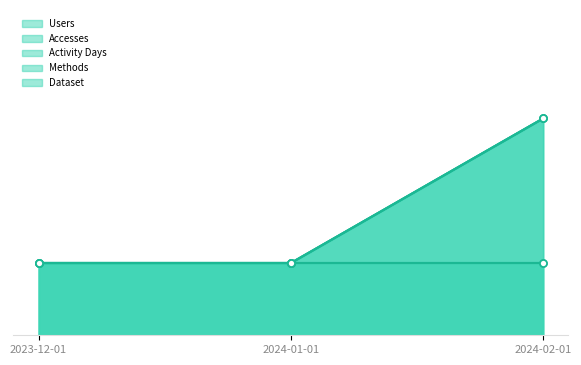

What is the label of the 3rd point from the right?

2023-12-01